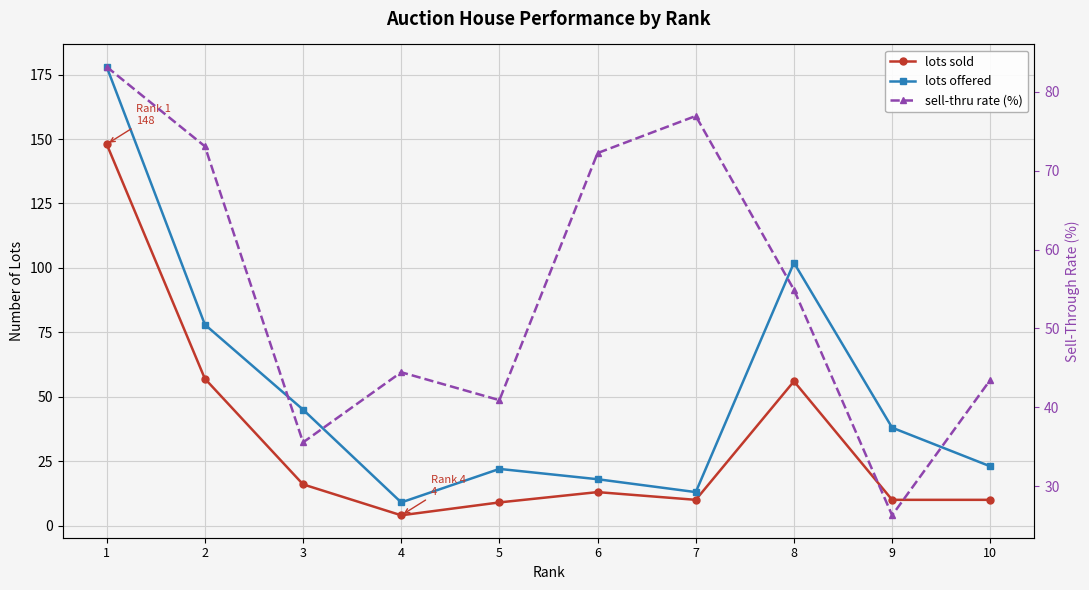

Read the lots sold value at 1.

148.0